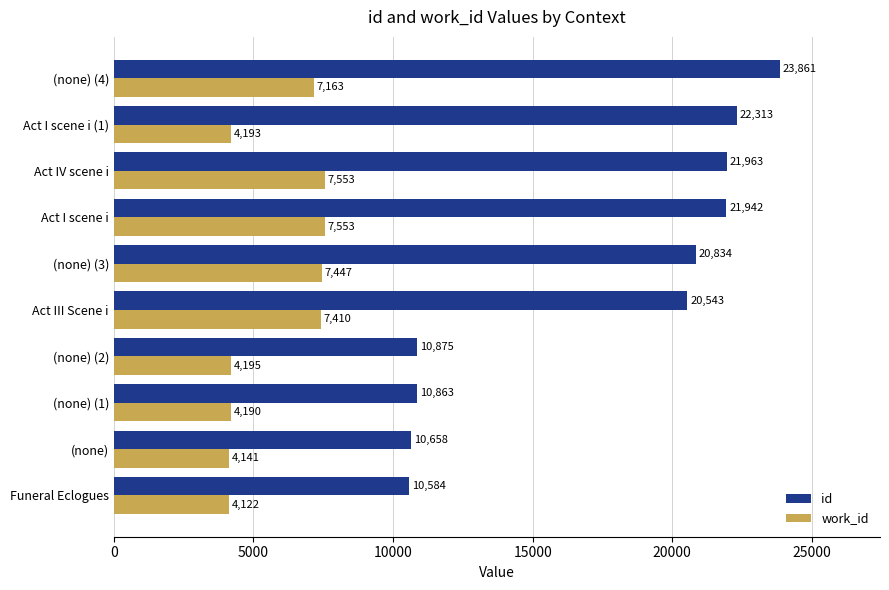

What is the average value of the id series?

17444